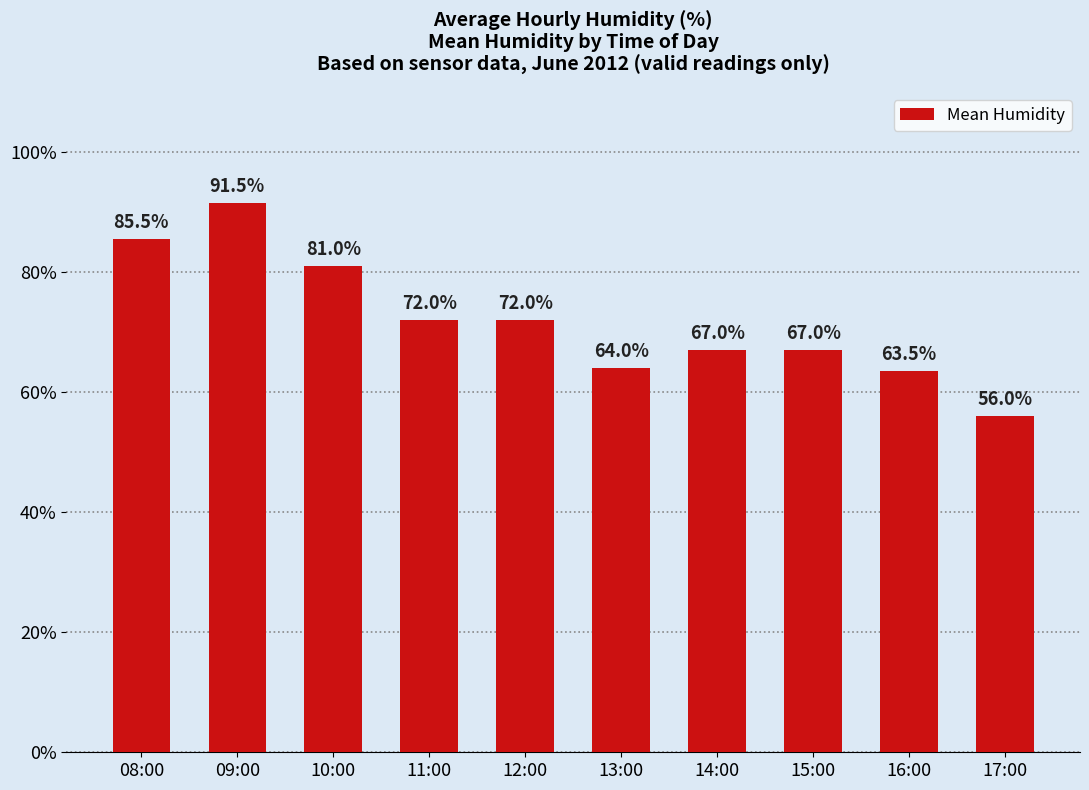

What is the average value?

72.0